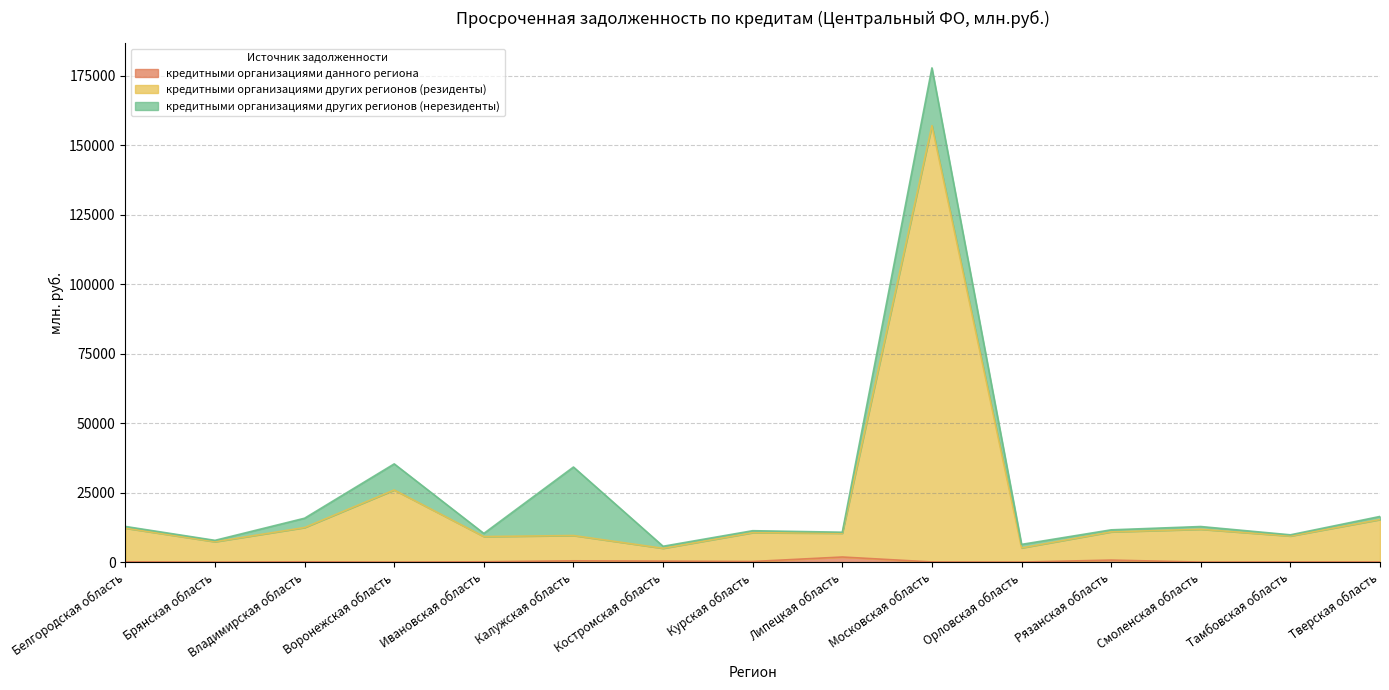

In кредитными организациями данного региона, how many points are higher than both neighbors (excluding endpoints)?

5